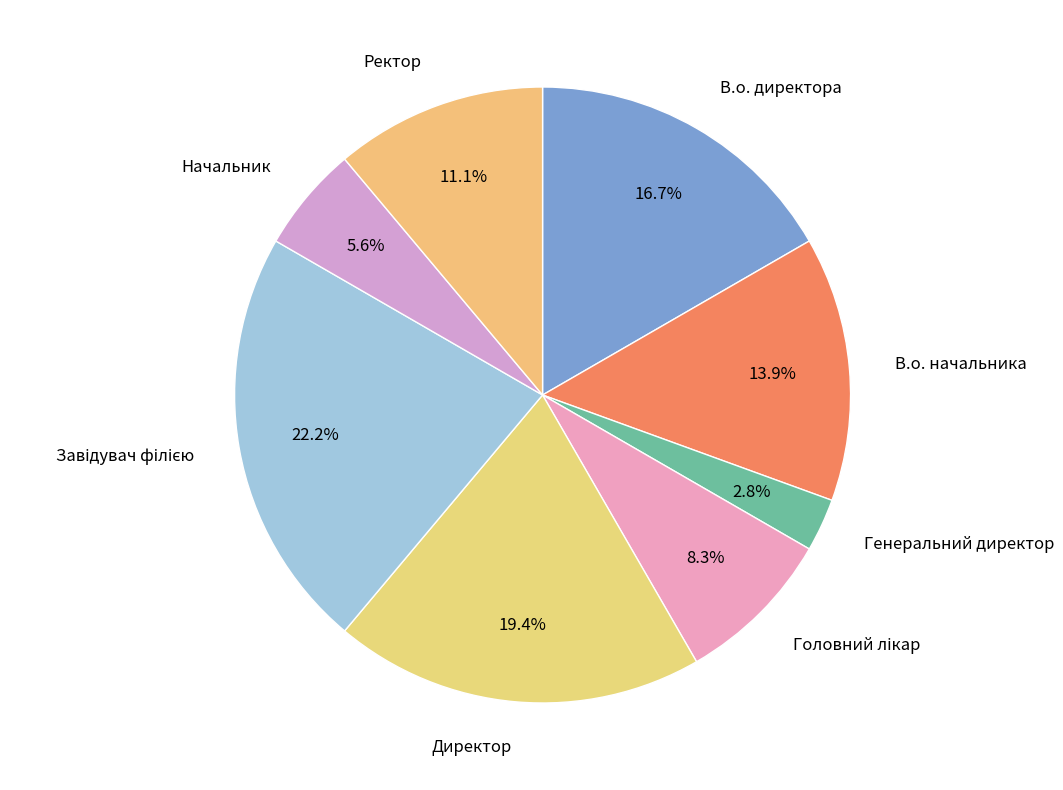

How many slices are in this pie chart?

8